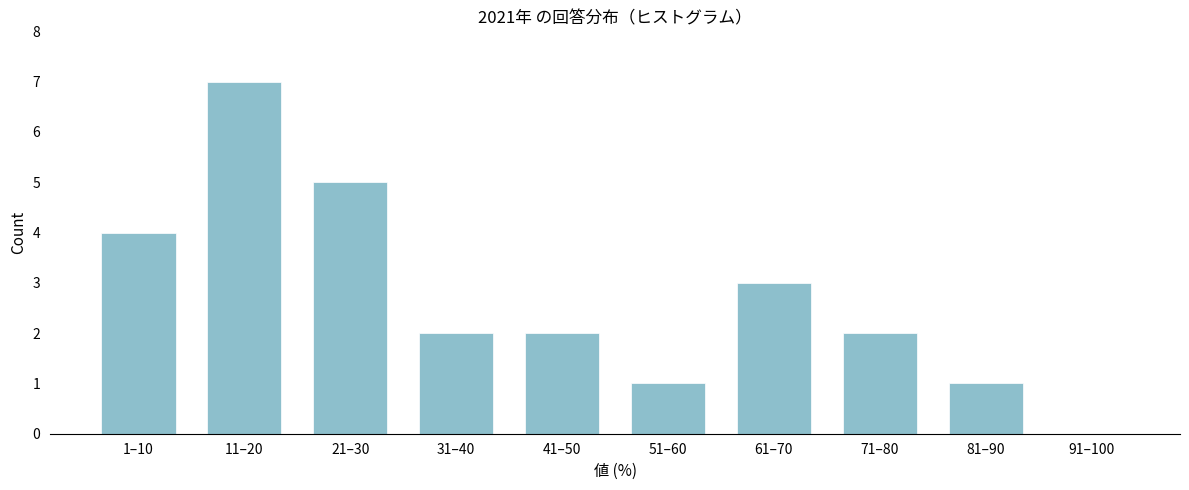

Reading right to left, transcribe all the data shown in this chart.

91–100=0	81–90=1	71–80=2	61–70=3	51–60=1	41–50=2	31–40=2	21–30=5	11–20=7	1–10=4